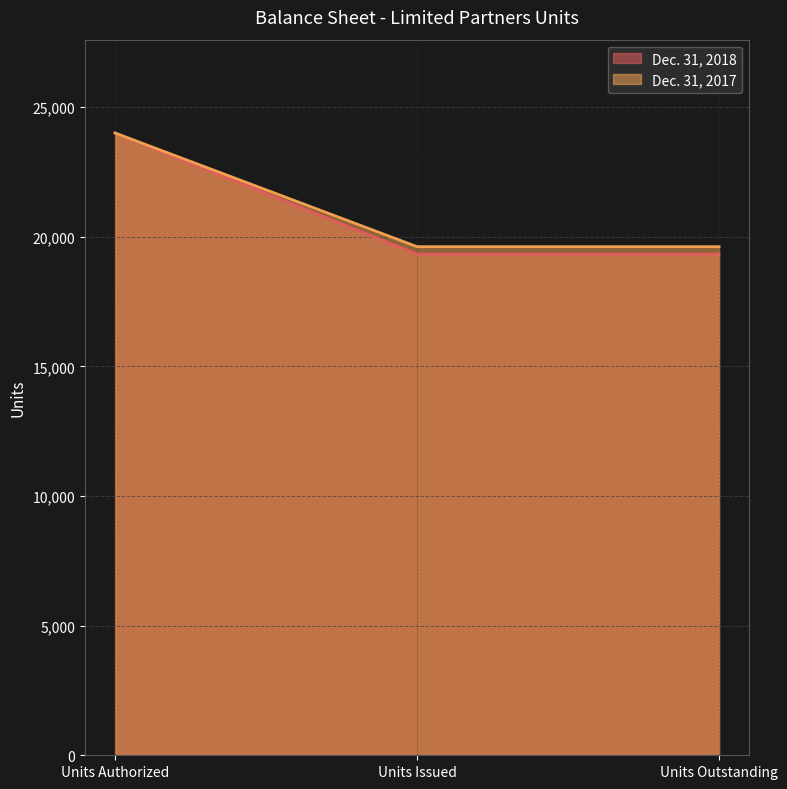

What is the label of the 1st point from the left?

Units Authorized